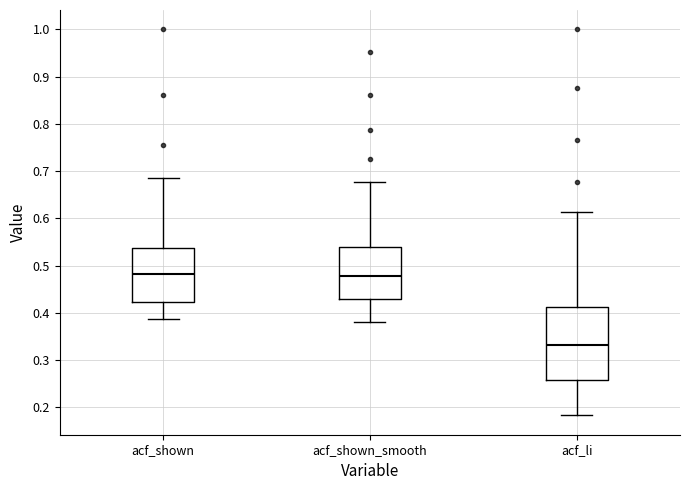

Which box is the tallest, from its lower edge to its upper edge?

acf_li